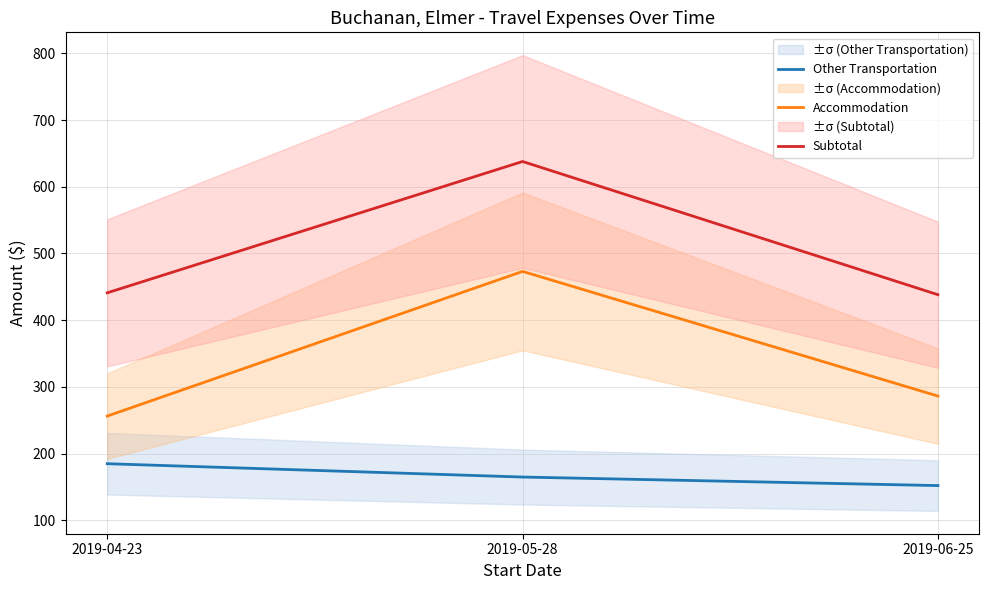

What is the value of the Accommodation point at the 2nd from the left?

473.1